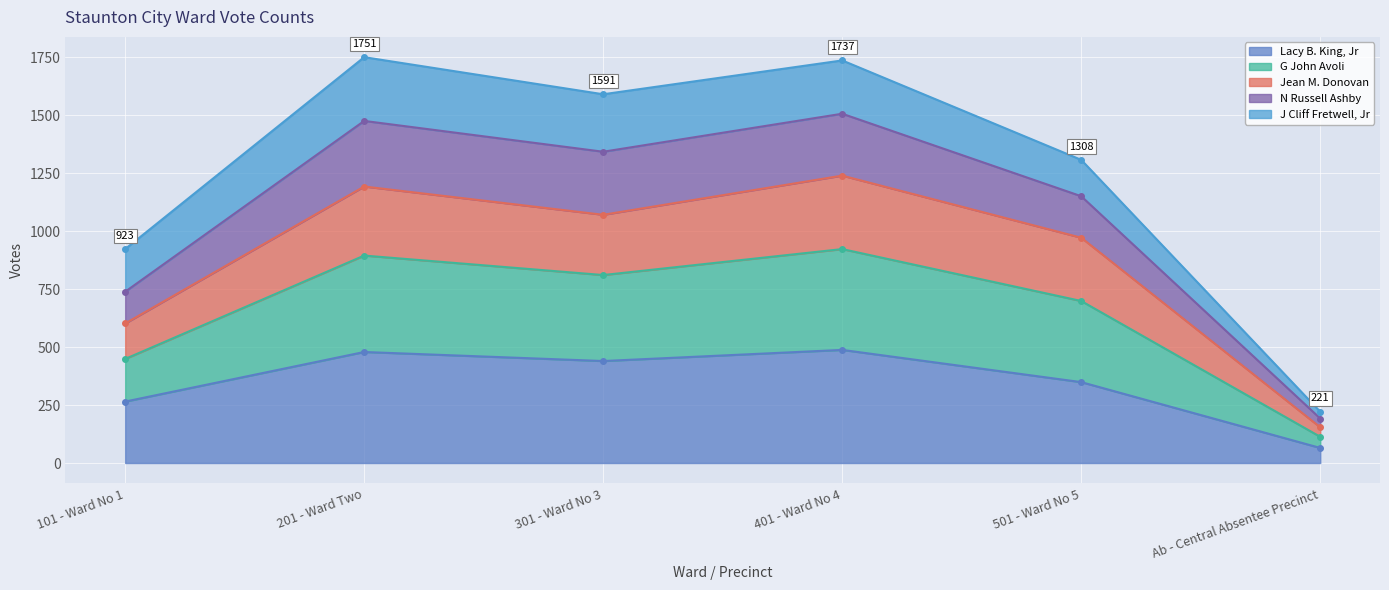

What is the maximum value for Lacy B. King, Jr?

488